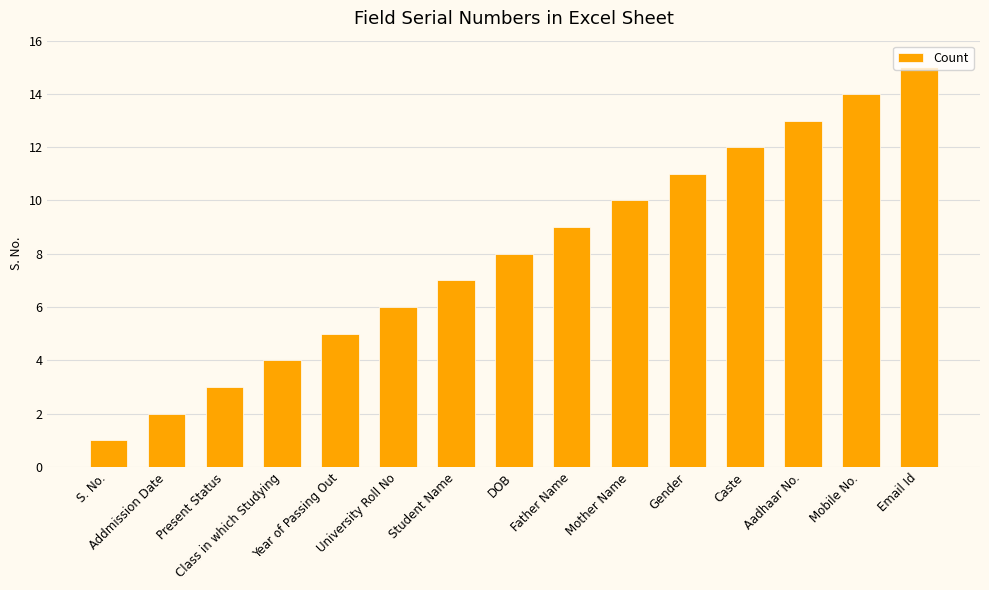

What is the difference between the maximum and minimum values?

14